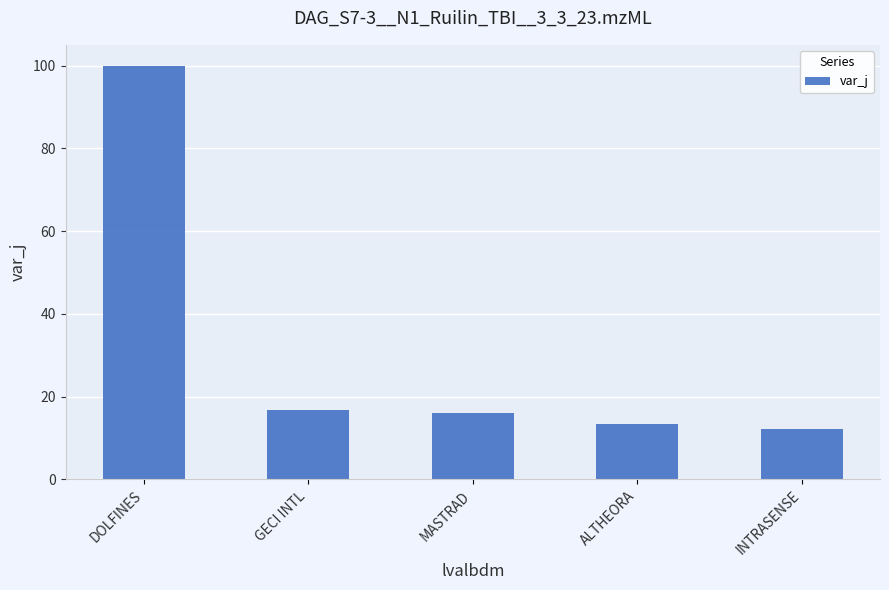

Where does the data first go above 16?

DOLFINES